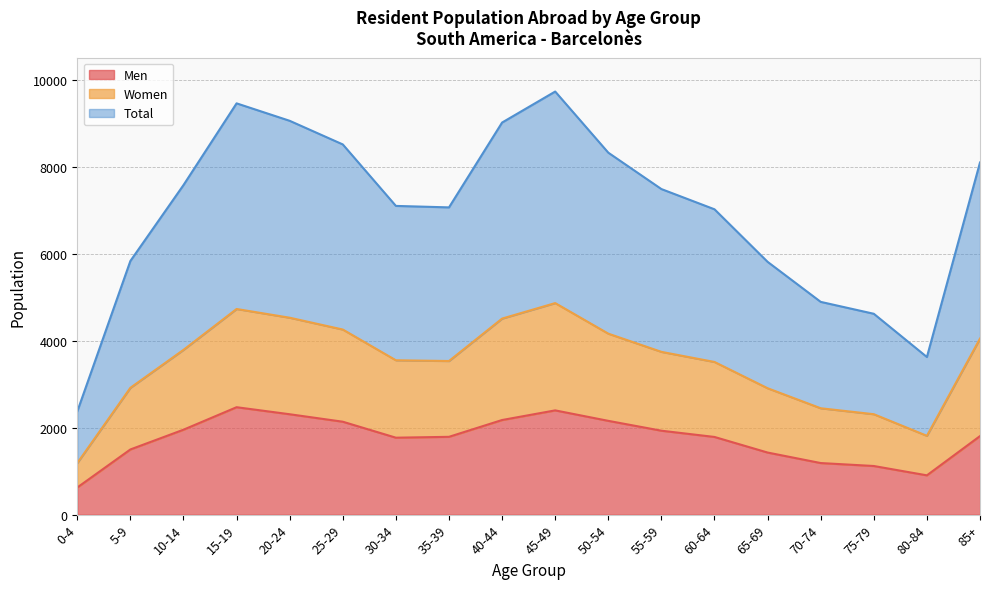

What is the total value across all series at 0-4?

4189